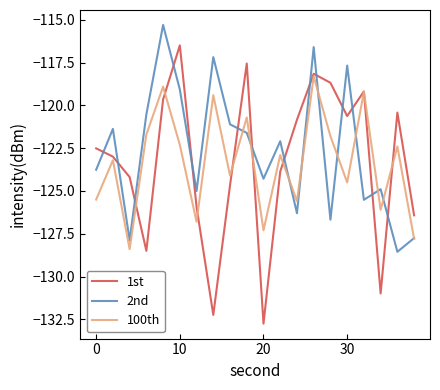

Which series has the largest range (max minus min)?

1st